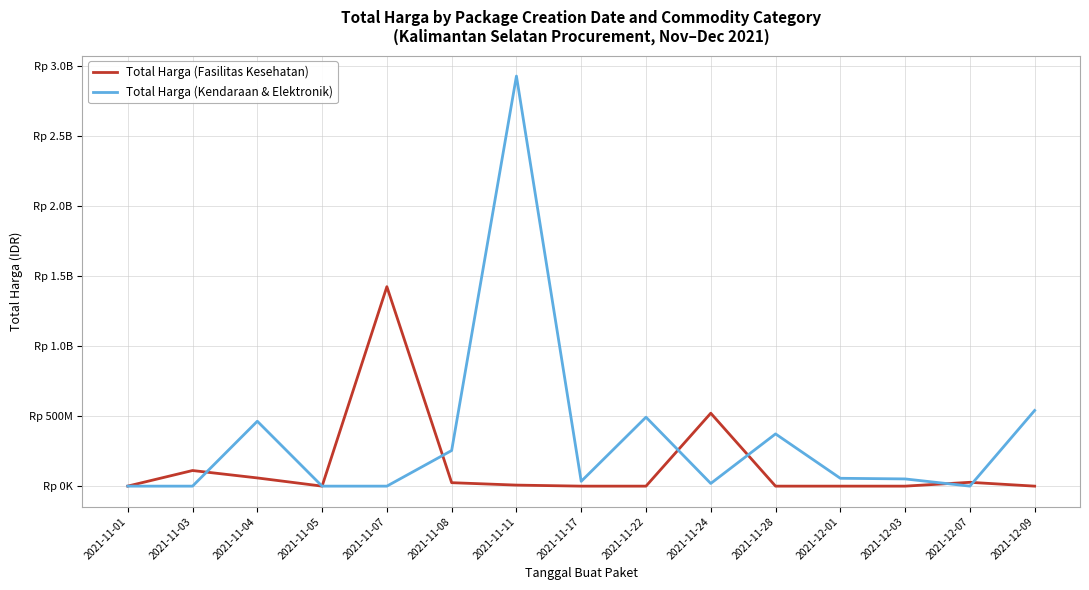

What is the value of the Total Harga (Kendaraan & Elektronik) point at the 7th from the left?

2931562000